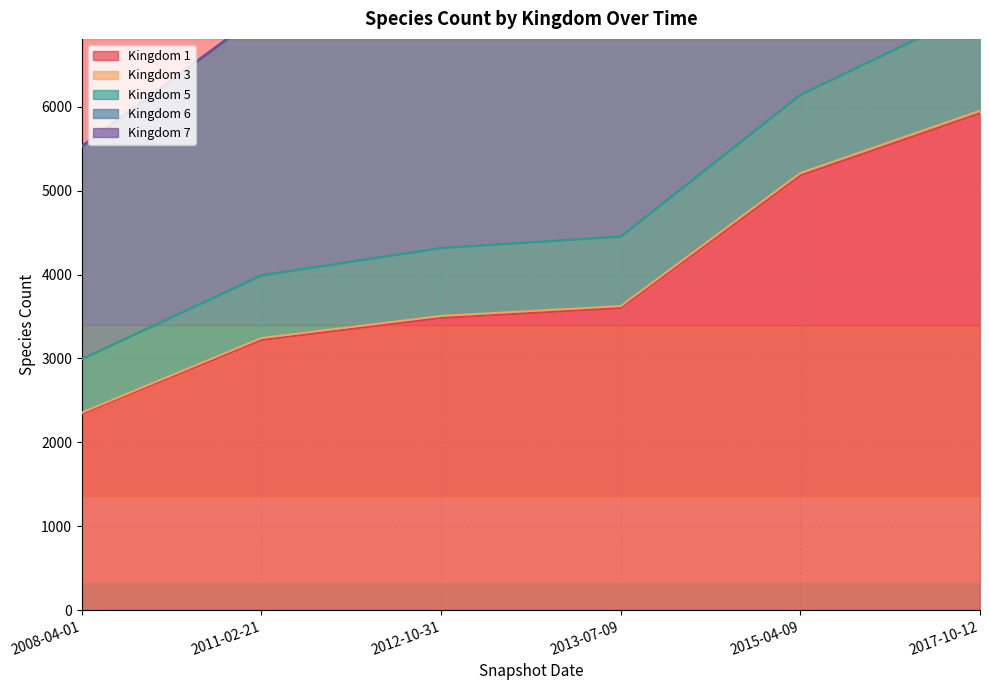

At which label does Kingdom 1 reach its minimum?

2008-04-01